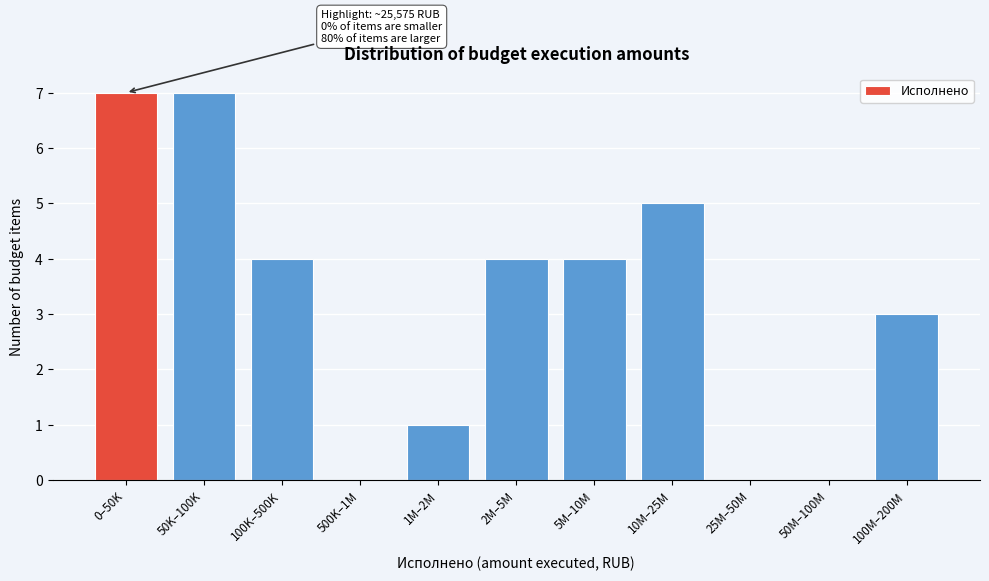

Reading right to left, what are all the values shown in this chart?

100M–200M=3	50M–100M=0	25M–50M=0	10M–25M=5	5M–10M=4	2M–5M=4	1M–2M=1	500K–1M=0	100K–500K=4	50K–100K=7	0–50K=7